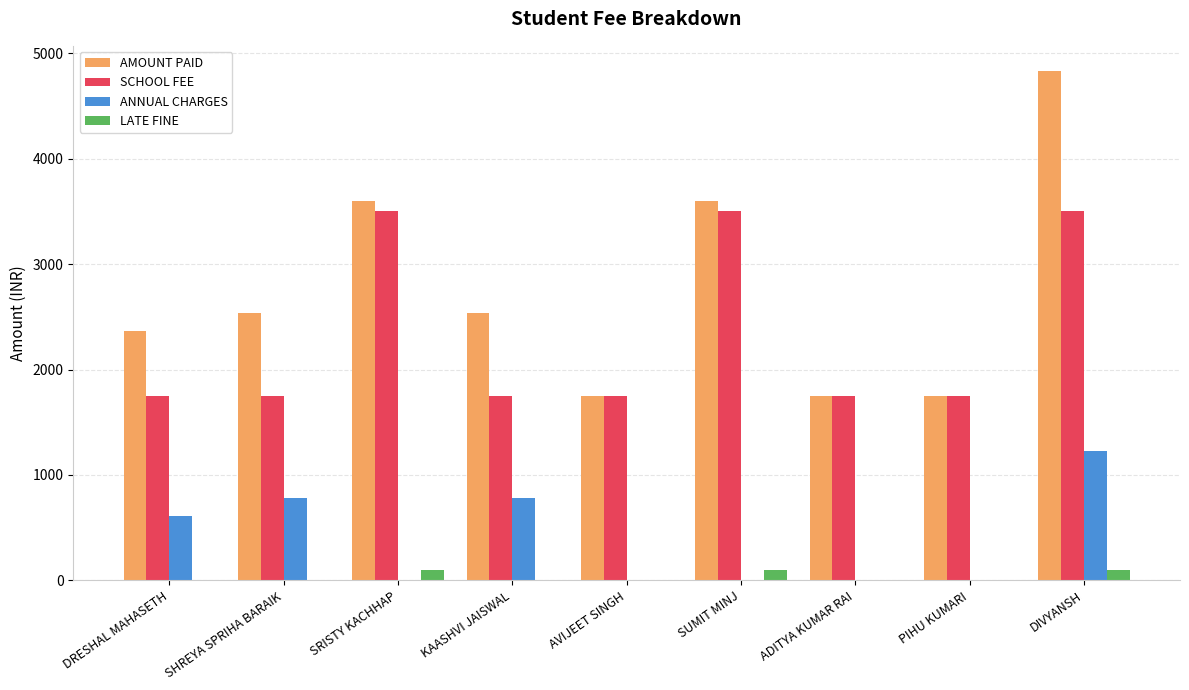

True or false: SCHOOL FEE has a value of 2295 at ADITYA KUMAR RAI.

False